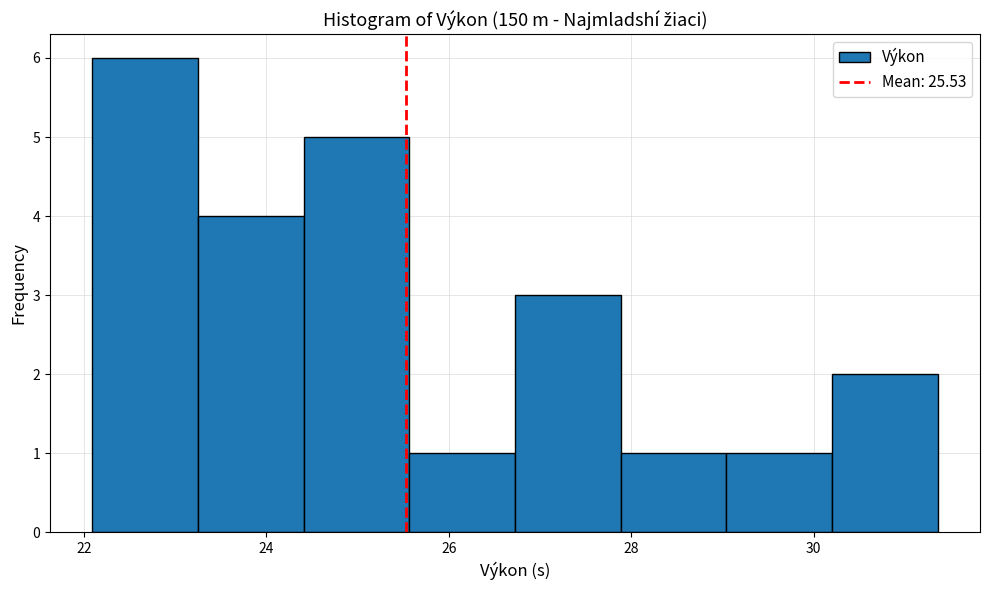

Over which range of the x-axis is the bar tallest?

22.0 to 23.2